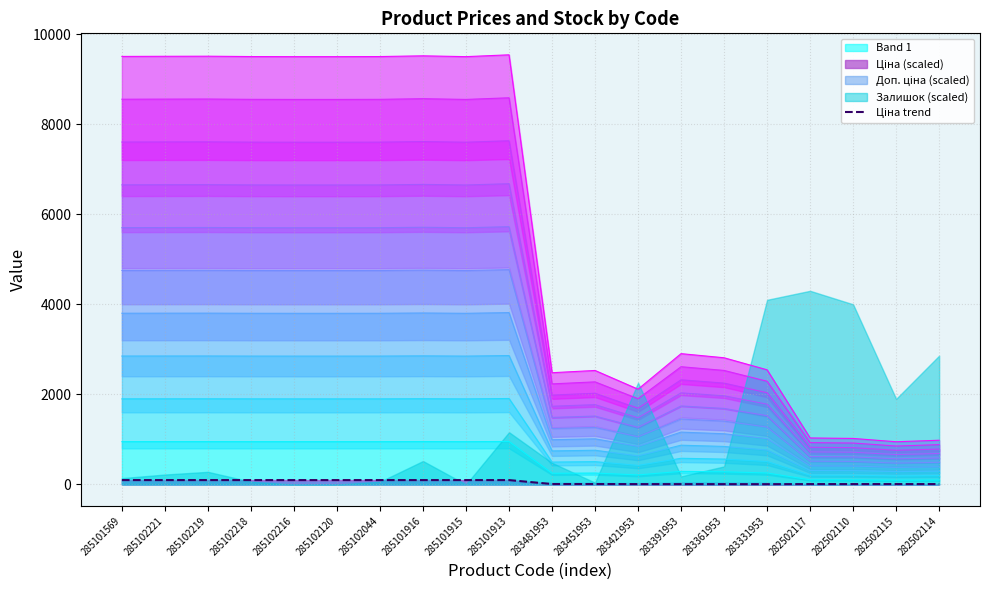

What is the ratio of the value at 285102120 to the value at 285101569?

1.0